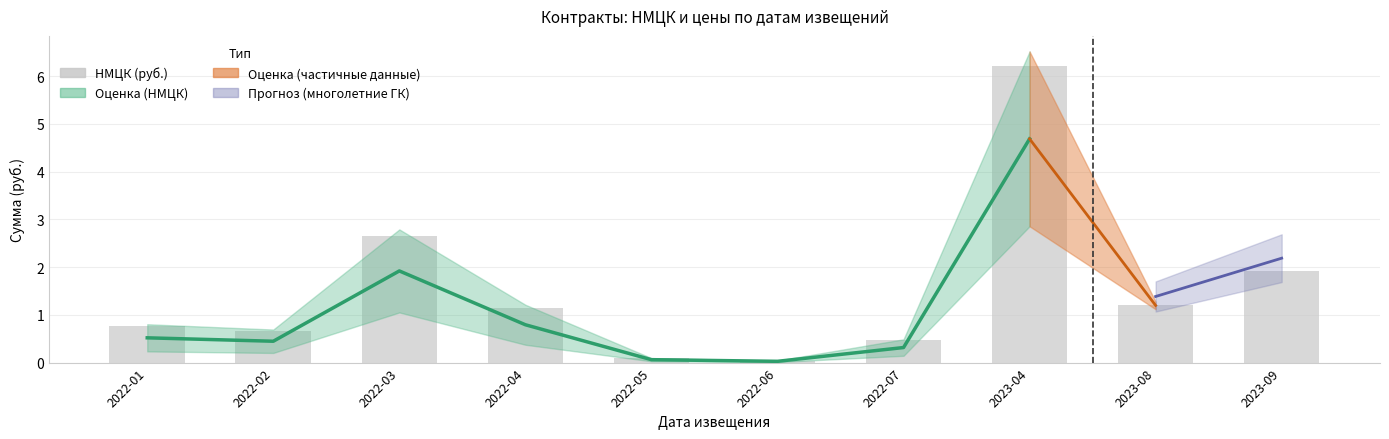

How many categories are shown in the chart?

10